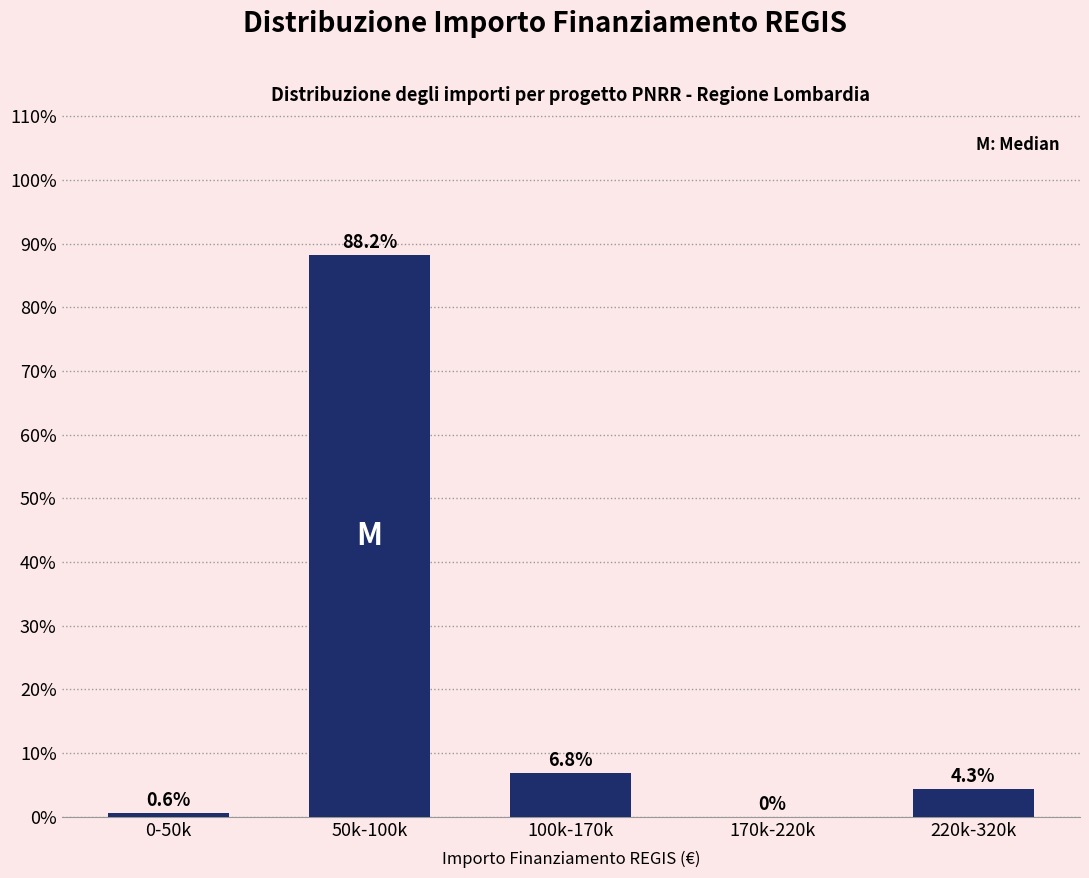

Reading left to right, list all the values displayed in this chart.

0-50k=0.6	50k-100k=88.2	100k-170k=6.8	170k-220k=0.0	220k-320k=4.3